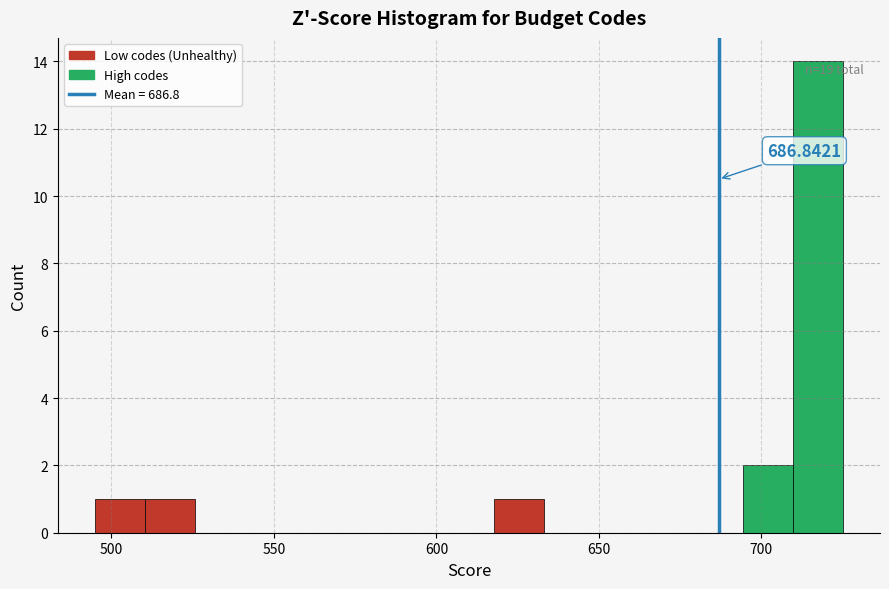

Read against the x-axis, roughly where is the centre of the tallest bar?

715